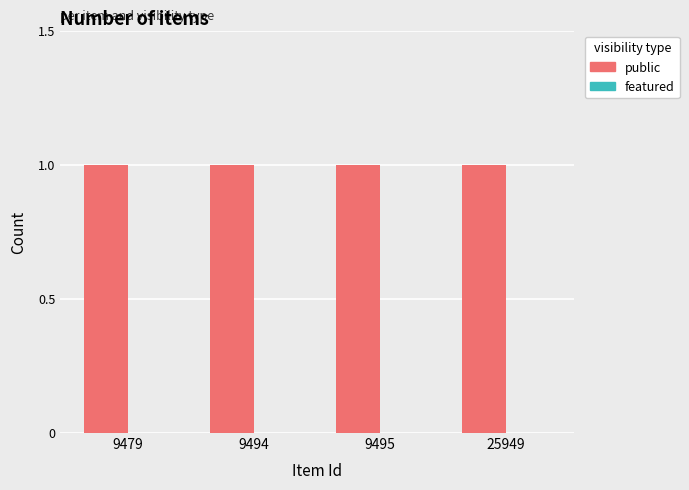

Between 9479 and 9494, which series saw the biggest shift?

public